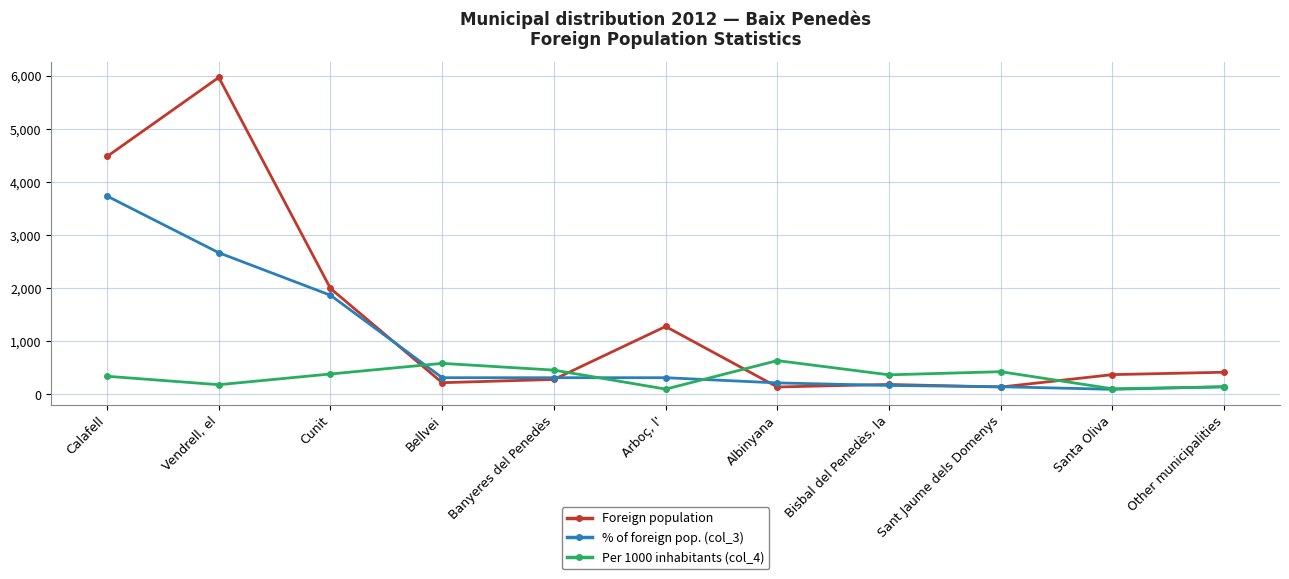

What is the highest value of the Foreign population series?

5973